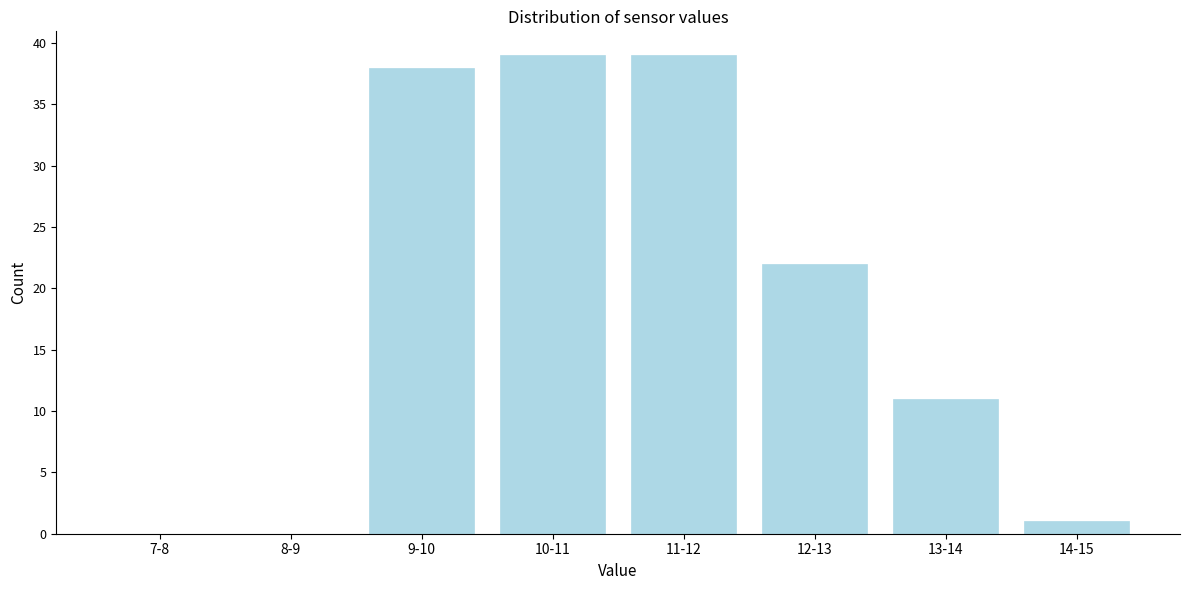

Reading left to right, what are all the values shown in this chart?

7-8=0	8-9=0	9-10=38	10-11=39	11-12=39	12-13=22	13-14=11	14-15=1